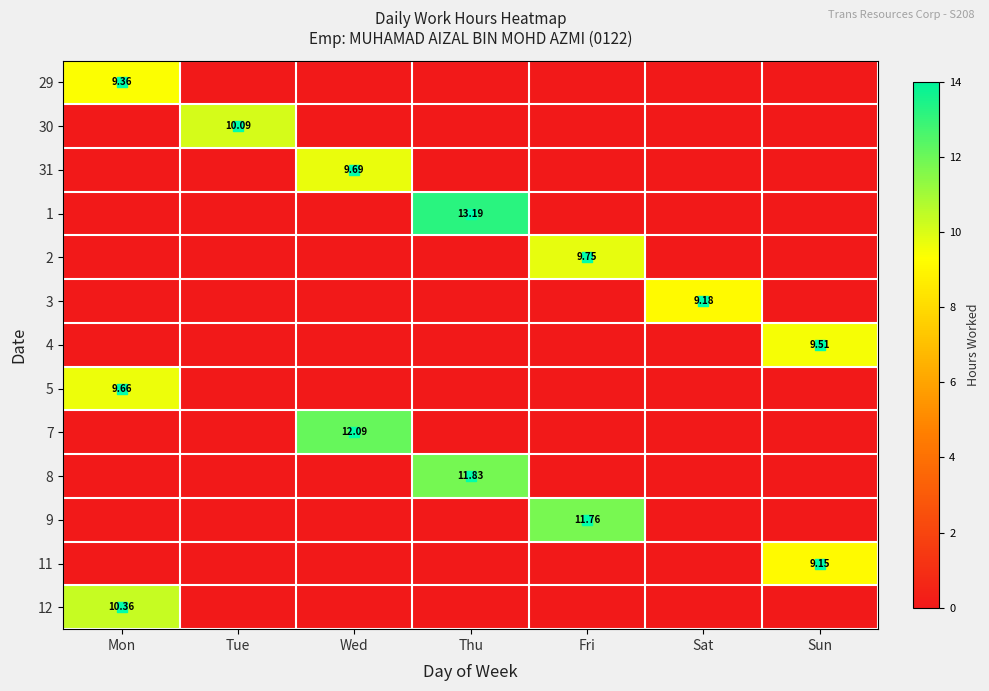

Which has a higher value, Tue or Mon?

Mon